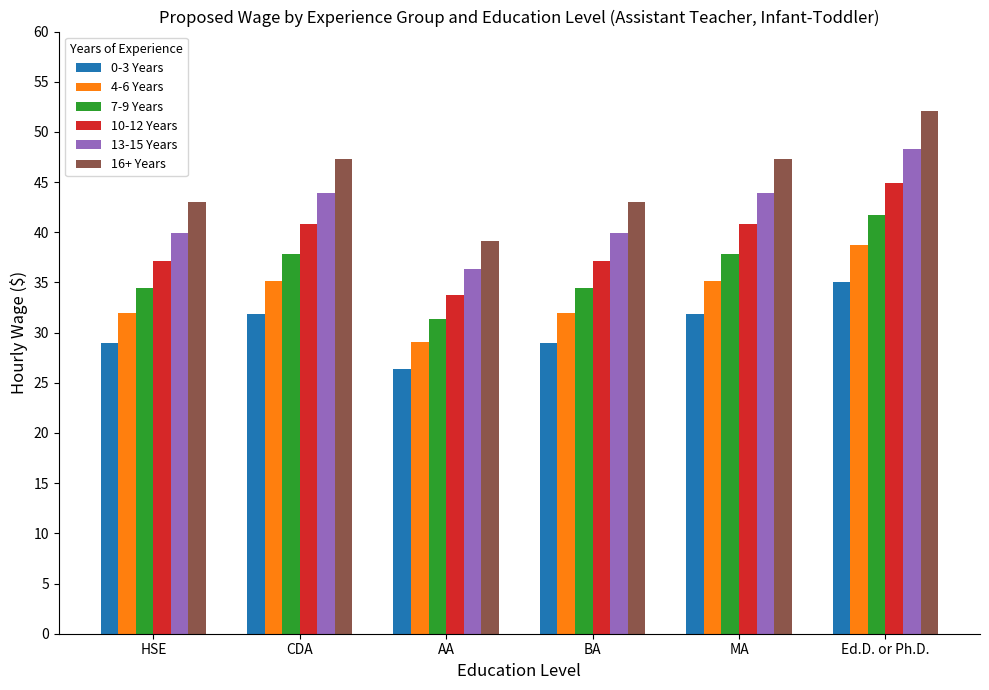

How many values in the 16+ Years series are below 47?

3